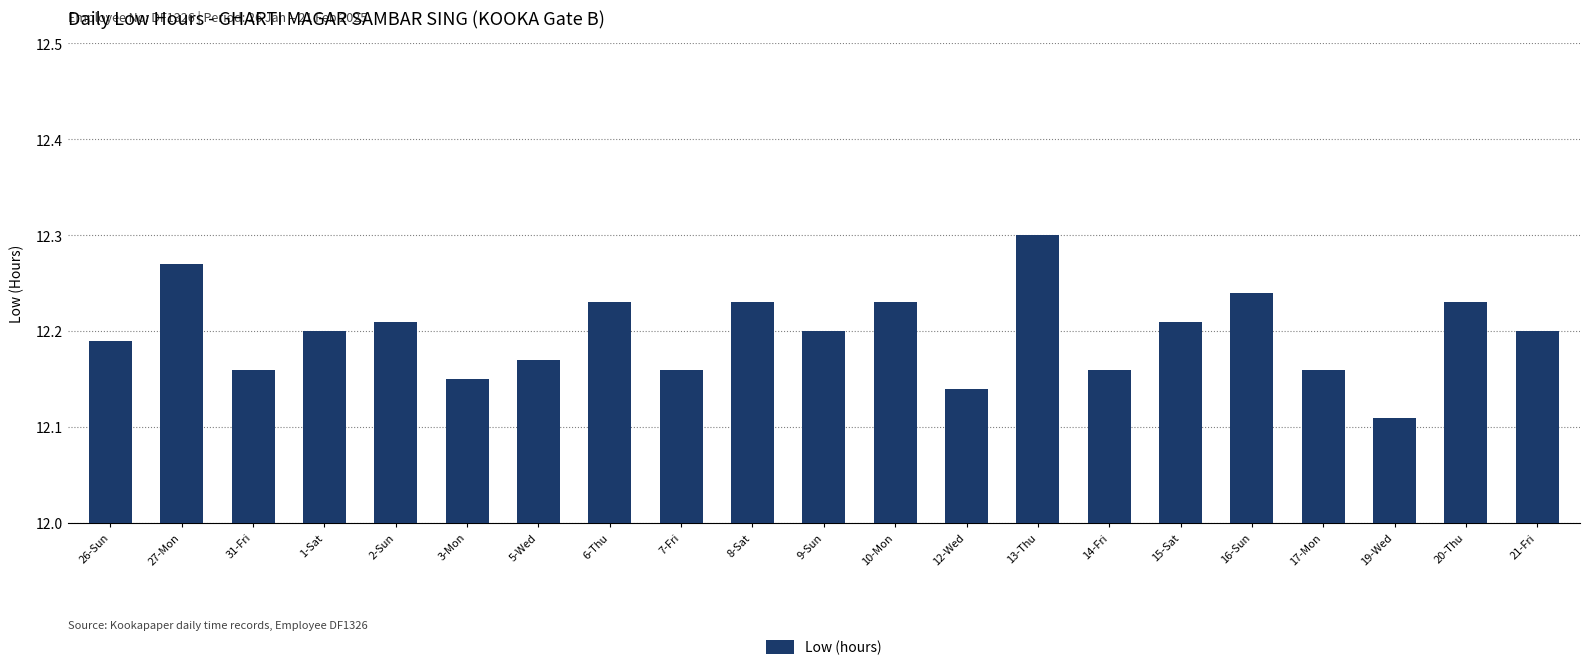

Are the bars horizontal?

No